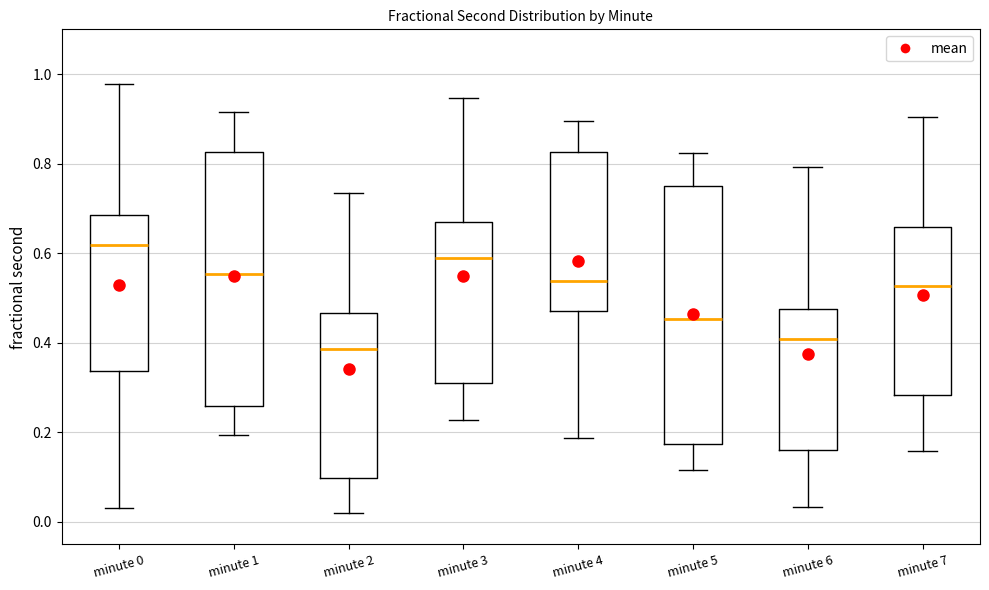

Reading left to right, transcribe this box plot: for each box, give where its median line is, the range the box spans, and where its two whiskers end, as read against the y-axis. The values are not printed on the chart, so give them approximately, as read against the axis.

minute 0: median 0.62, box 0.34 to 0.68, whiskers 0.04 to 0.98
minute 1: median 0.56, box 0.26 to 0.82, whiskers 0.20 to 0.92
minute 2: median 0.38, box 0.10 to 0.46, whiskers 0.02 to 0.74
minute 3: median 0.60, box 0.32 to 0.68, whiskers 0.22 to 0.94
minute 4: median 0.54, box 0.48 to 0.82, whiskers 0.18 to 0.90
minute 5: median 0.46, box 0.18 to 0.76, whiskers 0.12 to 0.82
minute 6: median 0.40, box 0.16 to 0.48, whiskers 0.04 to 0.80
minute 7: median 0.52, box 0.28 to 0.66, whiskers 0.16 to 0.90